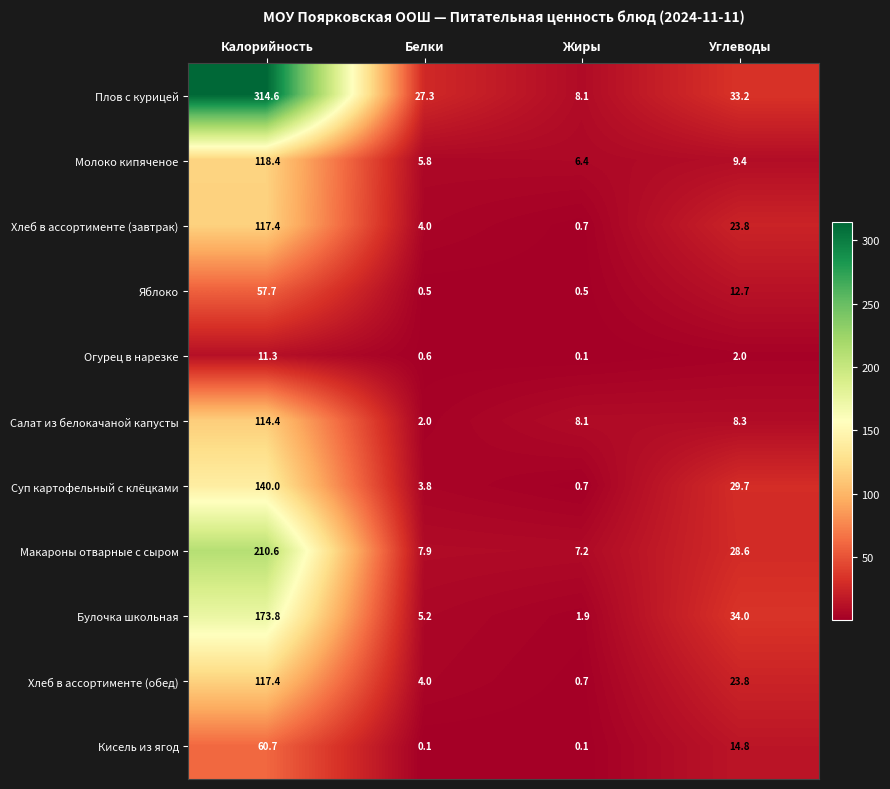

The value of Салат из белокачаной капусты at Углеводы is 8.3. True or false?

True